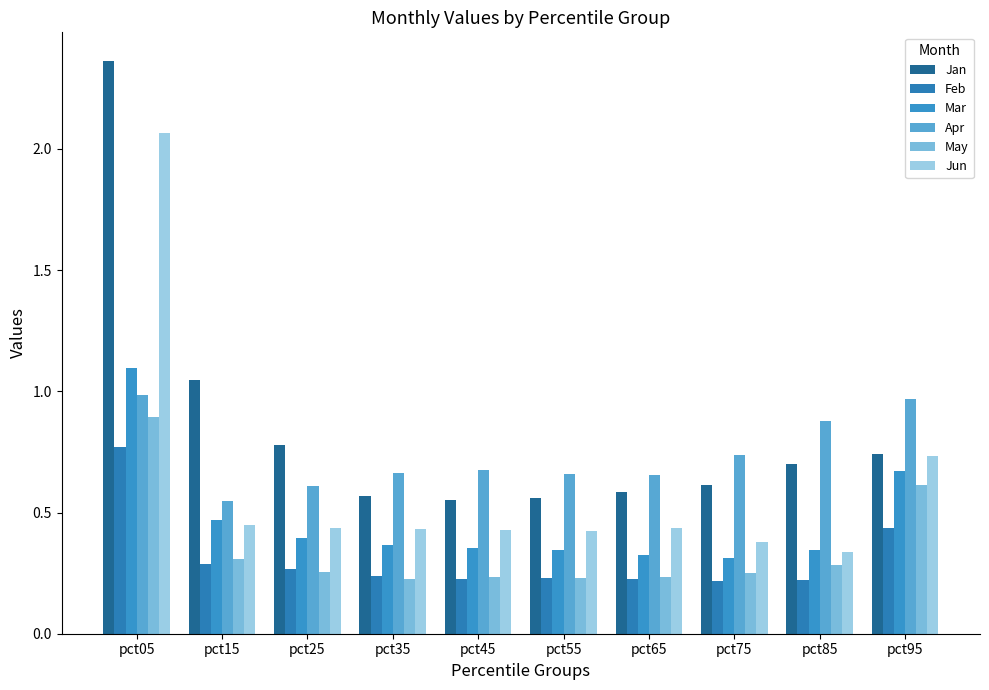

What is the lowest value of the Apr series?

0.5